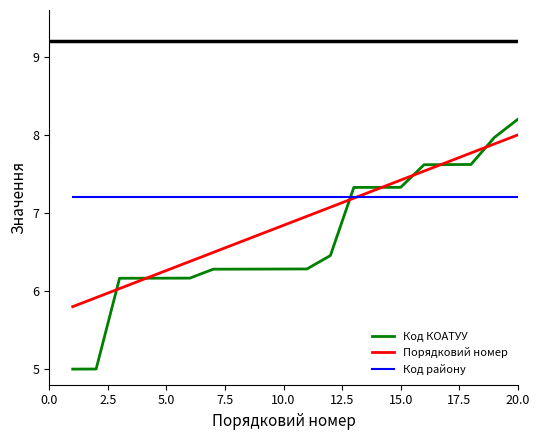

What is the minimum value for Код КОАТУУ?

5.0